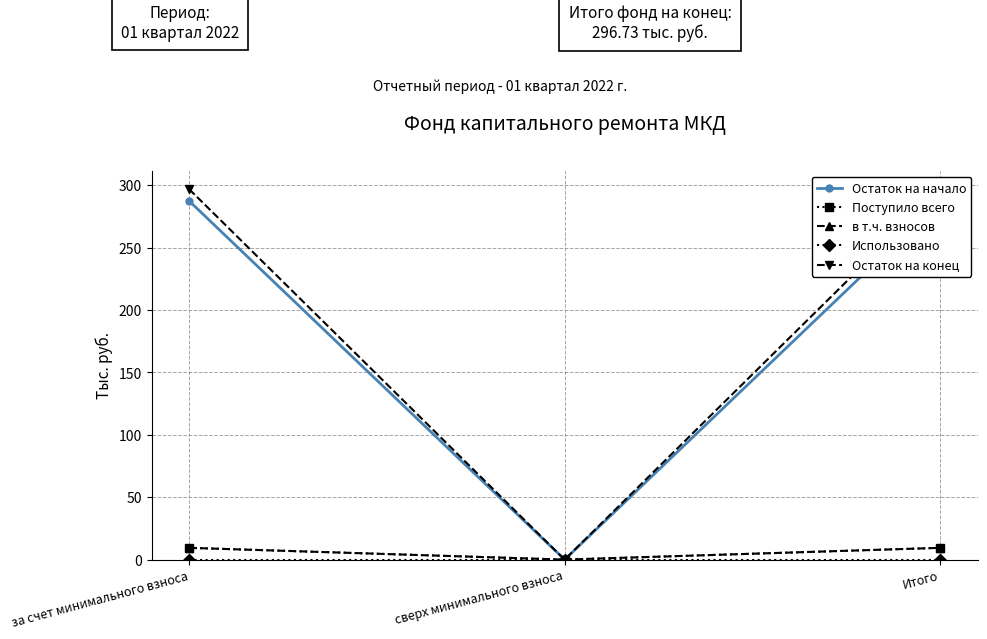

Reading left to right, what are all the values shown in this chart?

Остаток на начало: за счет минимального взноса=287.3	сверх минимального взноса=0.0	Итого=287.3
Поступило всего: за счет минимального взноса=9.4	сверх минимального взноса=0.0	Итого=9.4
в т.ч. взносов: за счет минимального взноса=9.4	сверх минимального взноса=0.0	Итого=9.4
Использовано: за счет минимального взноса=0.0	сверх минимального взноса=0.0	Итого=0.0
Остаток на конец: за счет минимального взноса=296.7	сверх минимального взноса=0.0	Итого=296.7